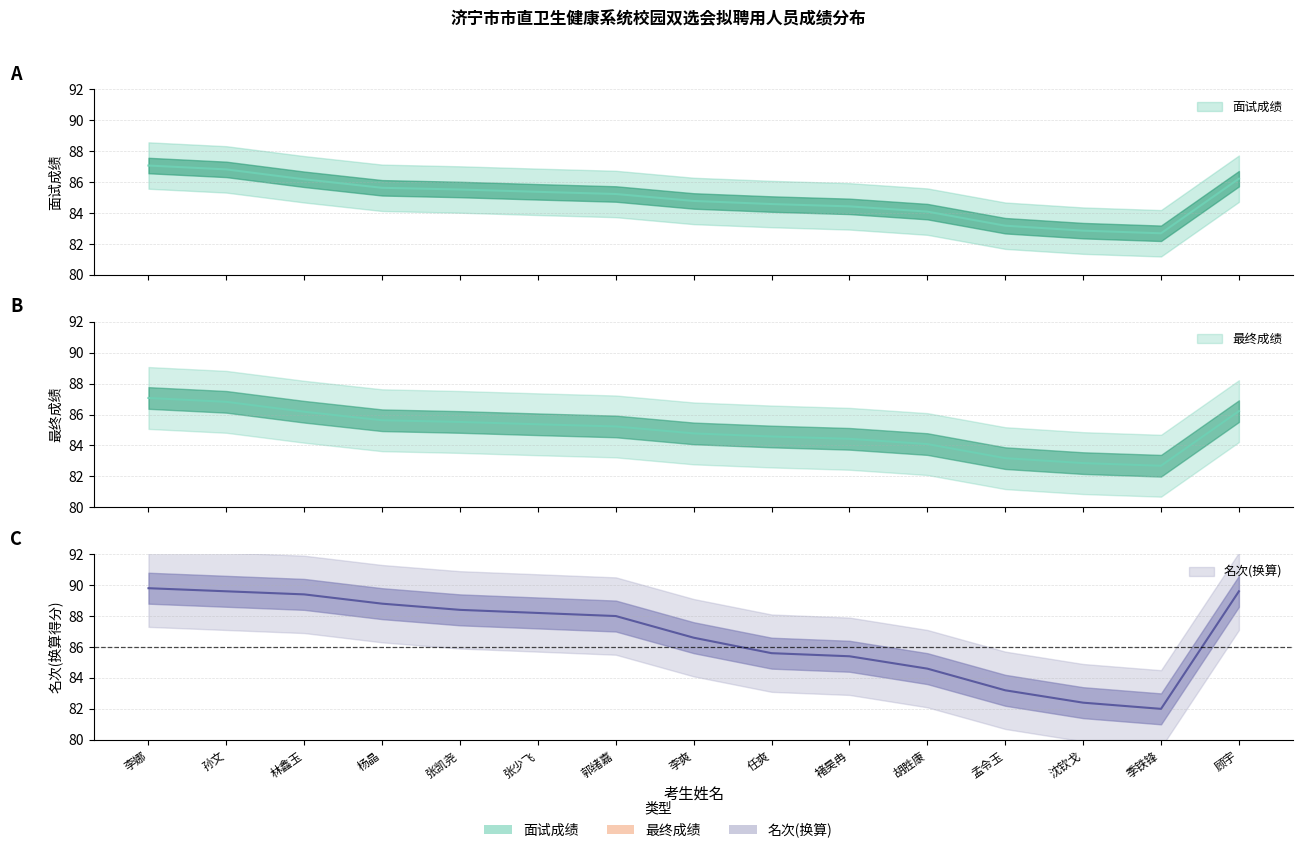

What is the sum of the 最终成绩 values at 胡胜康 and 沈钦戈?

166.9